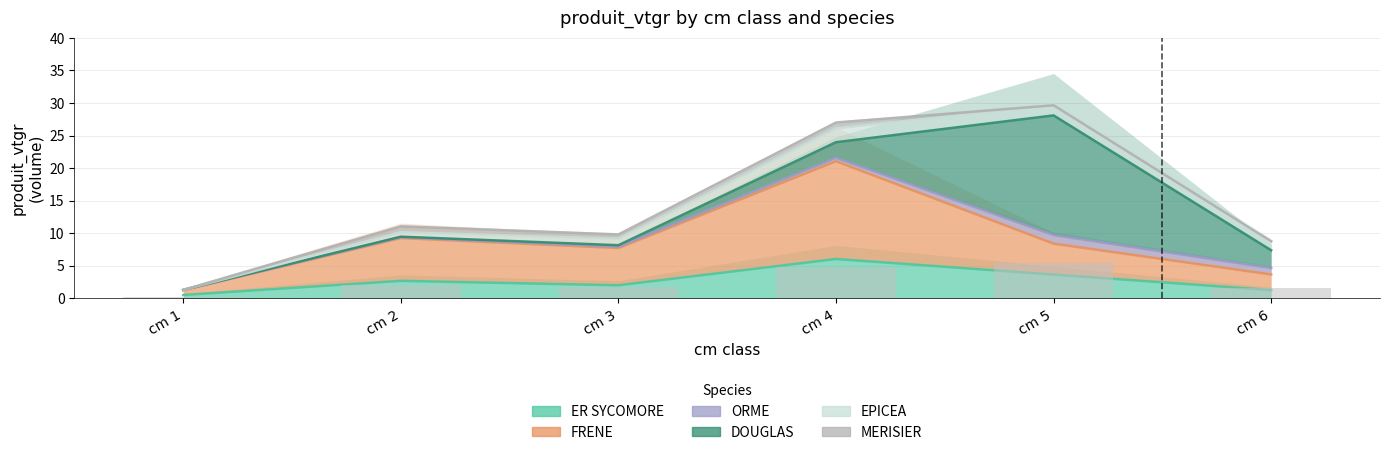

Between 4 and 6, which series saw the biggest shift?

FRENE